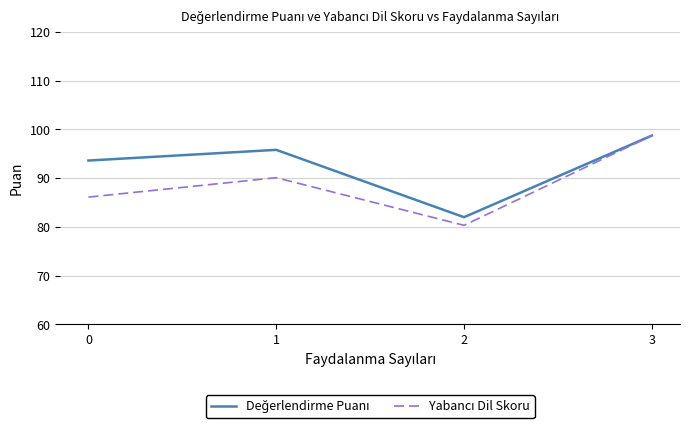

At how many categories does at least one series exceed 98?

1